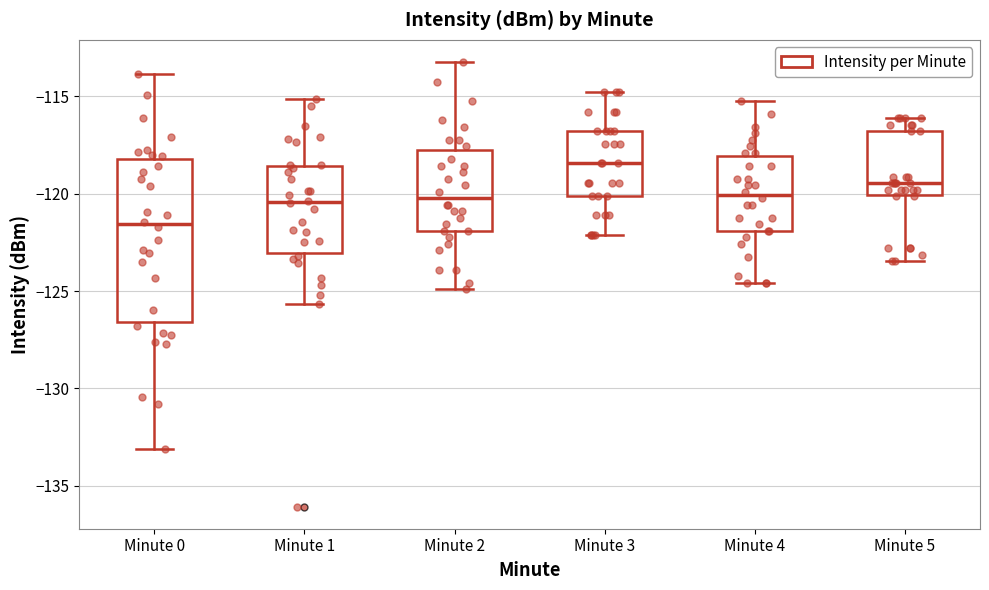

Where does the median line of the box for Minute 4 sit on the y-axis? The values are not printed on the chart, so give them approximately, as read against the axis.

-120.0